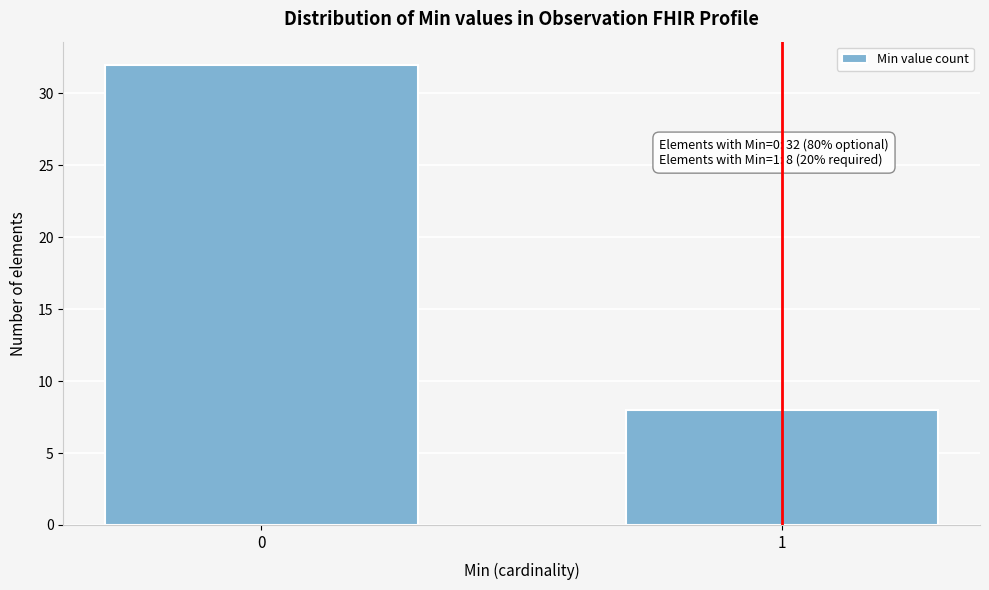

Reading left to right, what are all the values shown in this chart?

0=32	1=8